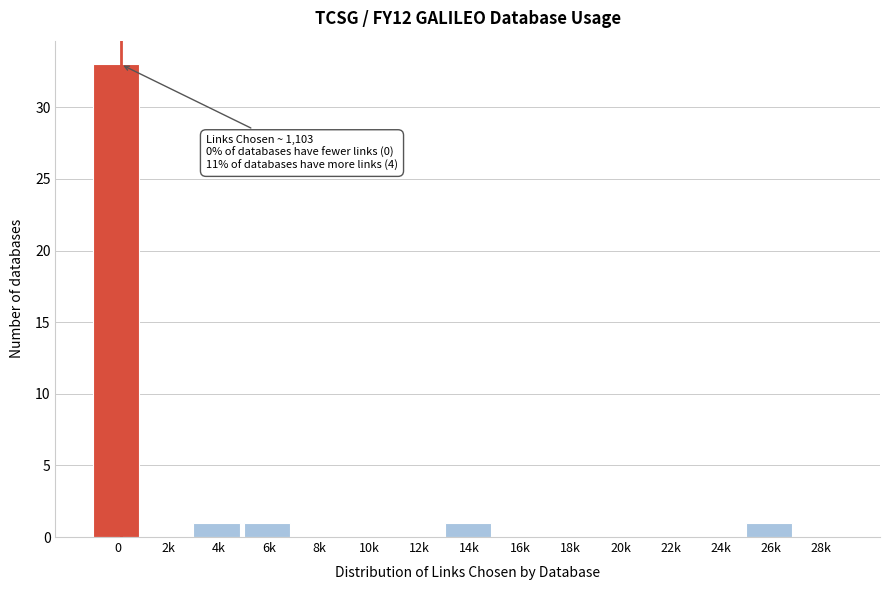

Reading left to right, transcribe all the data shown in this chart.

0=33	2k=0	4k=1	6k=1	8k=0	10k=0	12k=0	14k=1	16k=0	18k=0	20k=0	22k=0	24k=0	26k=1	28k=0